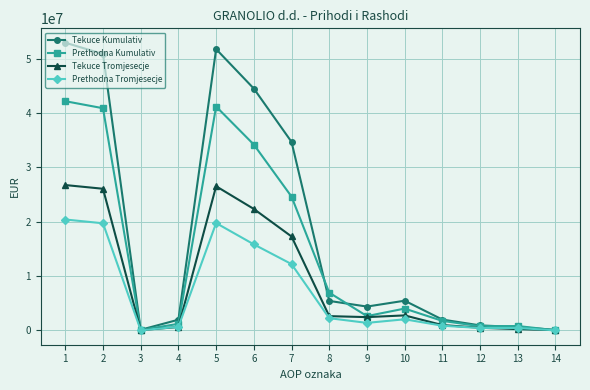

Count the number of categories in the chart.

14